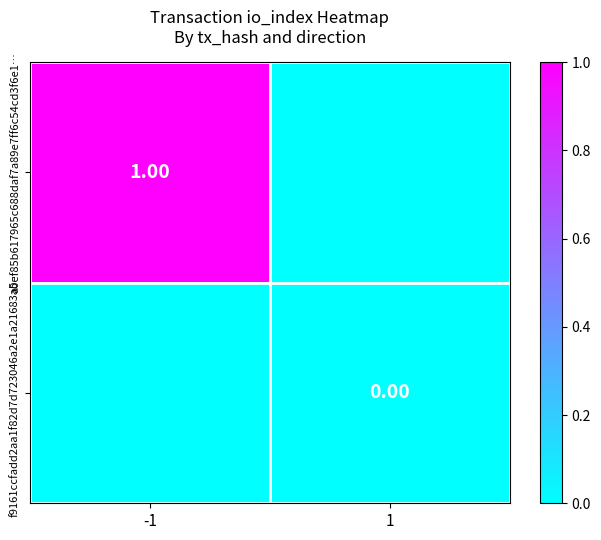

How many values in a0ef85b617965c688daf7a89e7ff6c54cd3f6e1… are above zero?

1